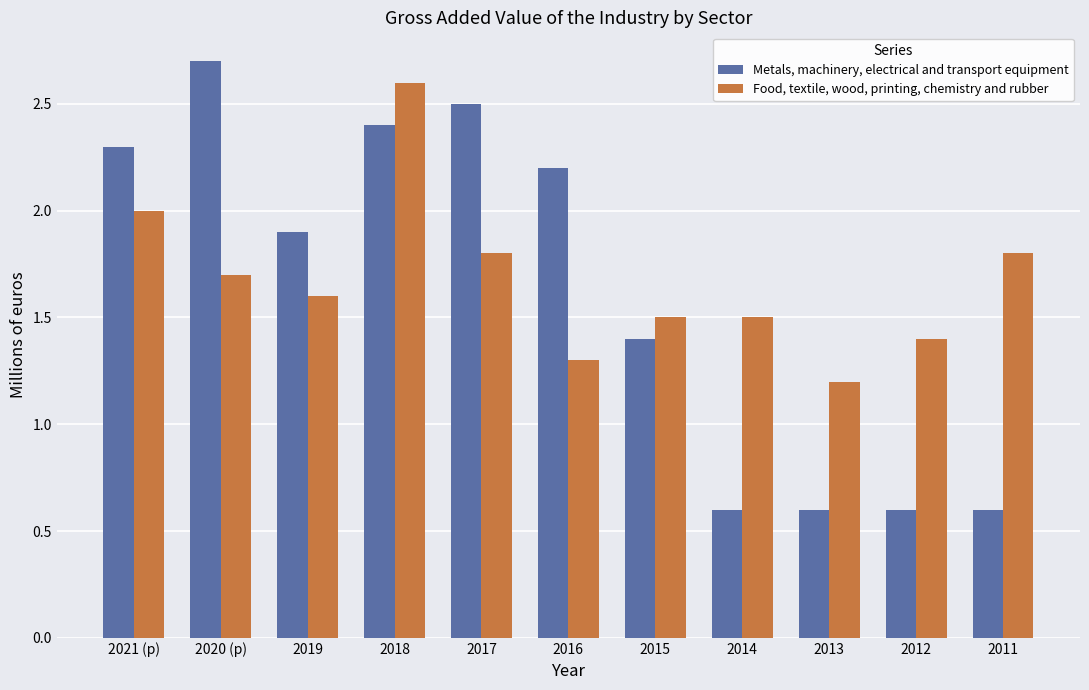

At which label is Food, textile, wood, printing, chemistry and rubber closest to 1?

2013